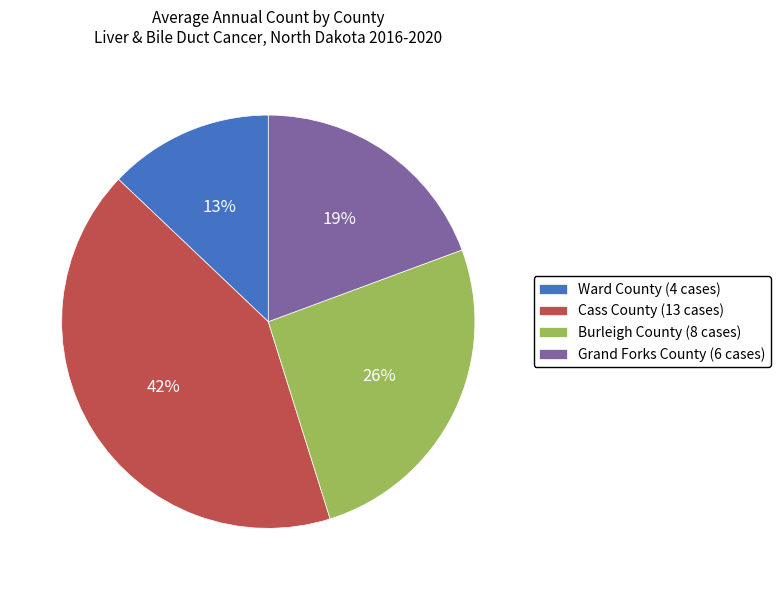

Between Grand Forks County (6 cases) and Ward County (4 cases), which is larger?

Grand Forks County (6 cases)